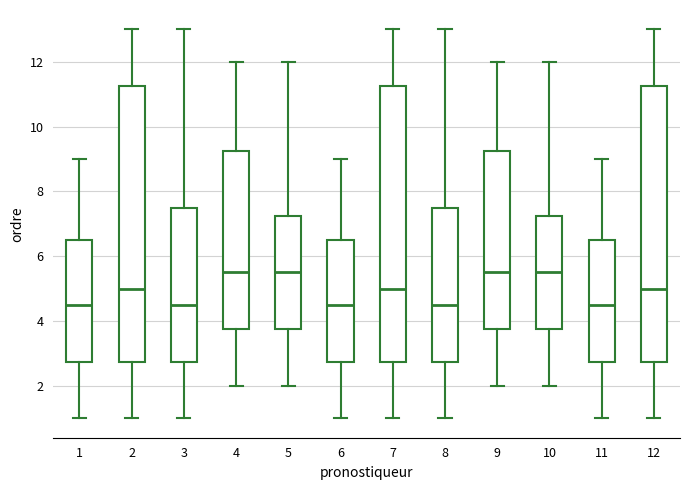

Where does the median line of the box at x = 1 sit on the y-axis? The values are not printed on the chart, so give them approximately, as read against the axis.

4.6